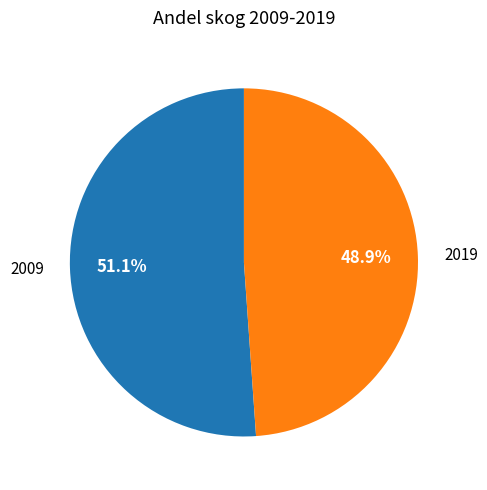

What is the smallest slice in the pie chart?

2019